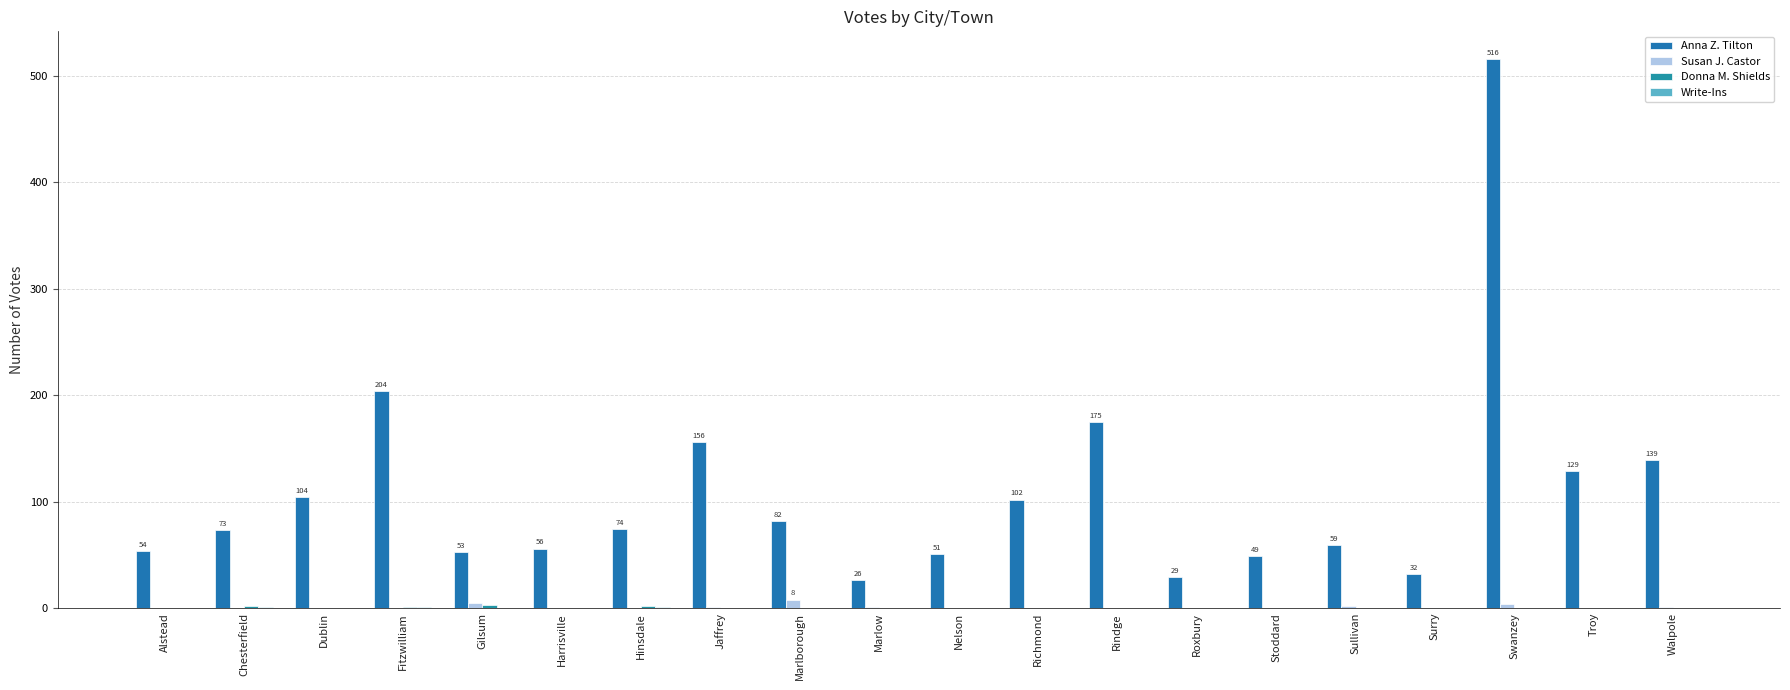

Does the chart contain stacked bars?

No